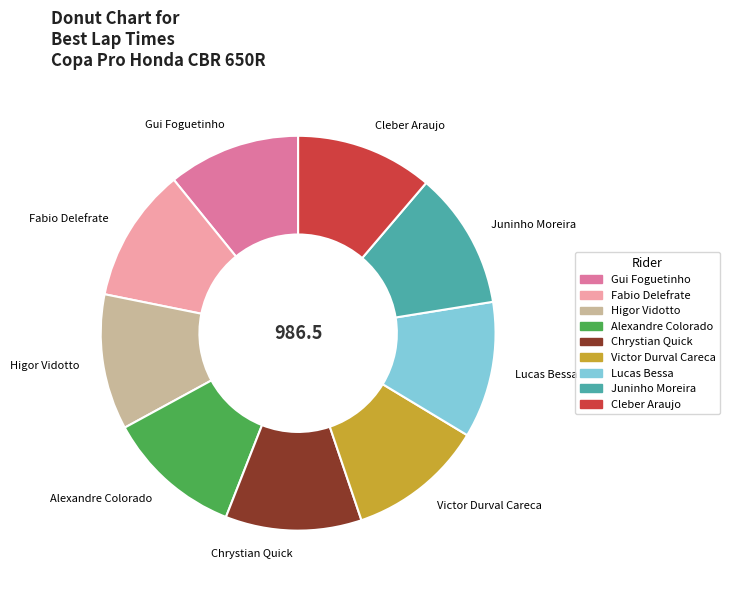

Is there any slice that represents more than half of the pie?

No